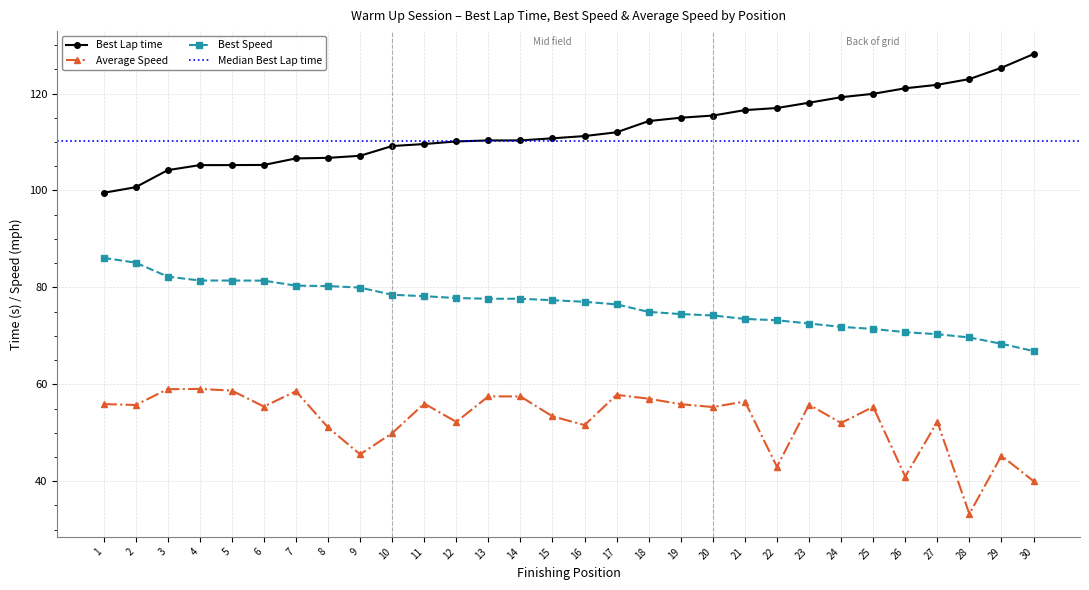

True or false: Best Lap time and Average Speed intersect in this chart.

False